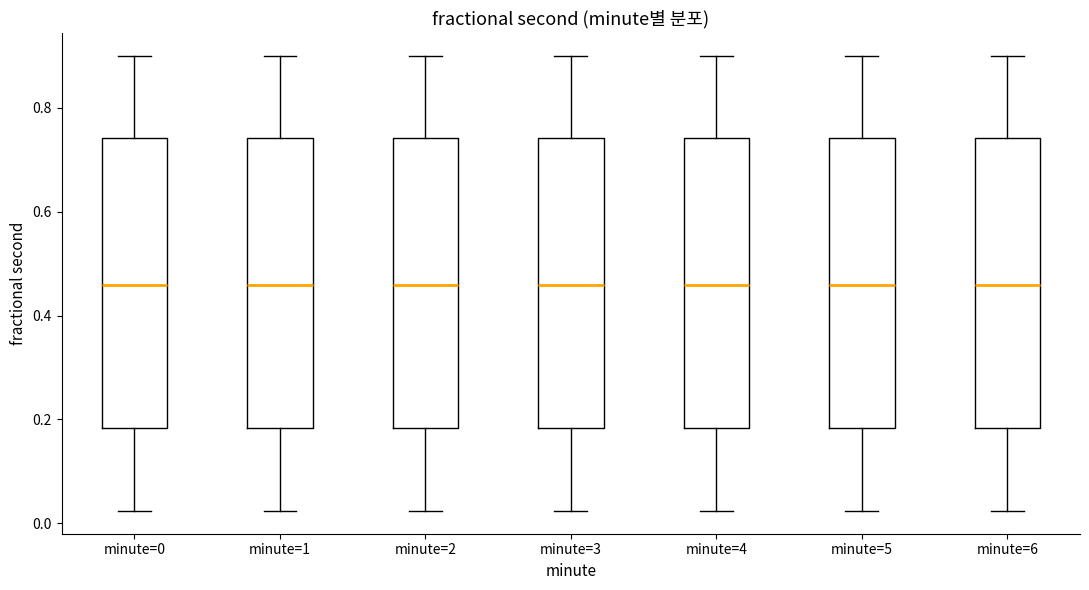

Where does the upper whisker of the box for minute=4 end on the y-axis? The values are not printed on the chart, so give them approximately, as read against the axis.

0.90